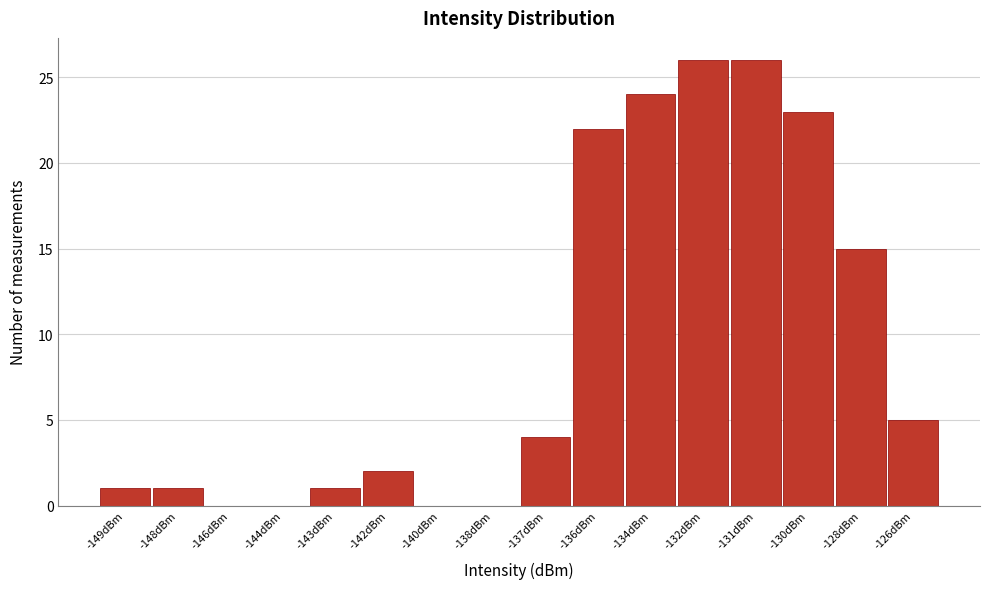

Reading left to right, extract all data points from this chart.

-149dBm=1	-148dBm=1	-146dBm=0	-144dBm=0	-143dBm=1	-142dBm=2	-140dBm=0	-138dBm=0	-137dBm=4	-136dBm=22	-134dBm=24	-132dBm=26	-131dBm=26	-130dBm=23	-128dBm=15	-126dBm=5